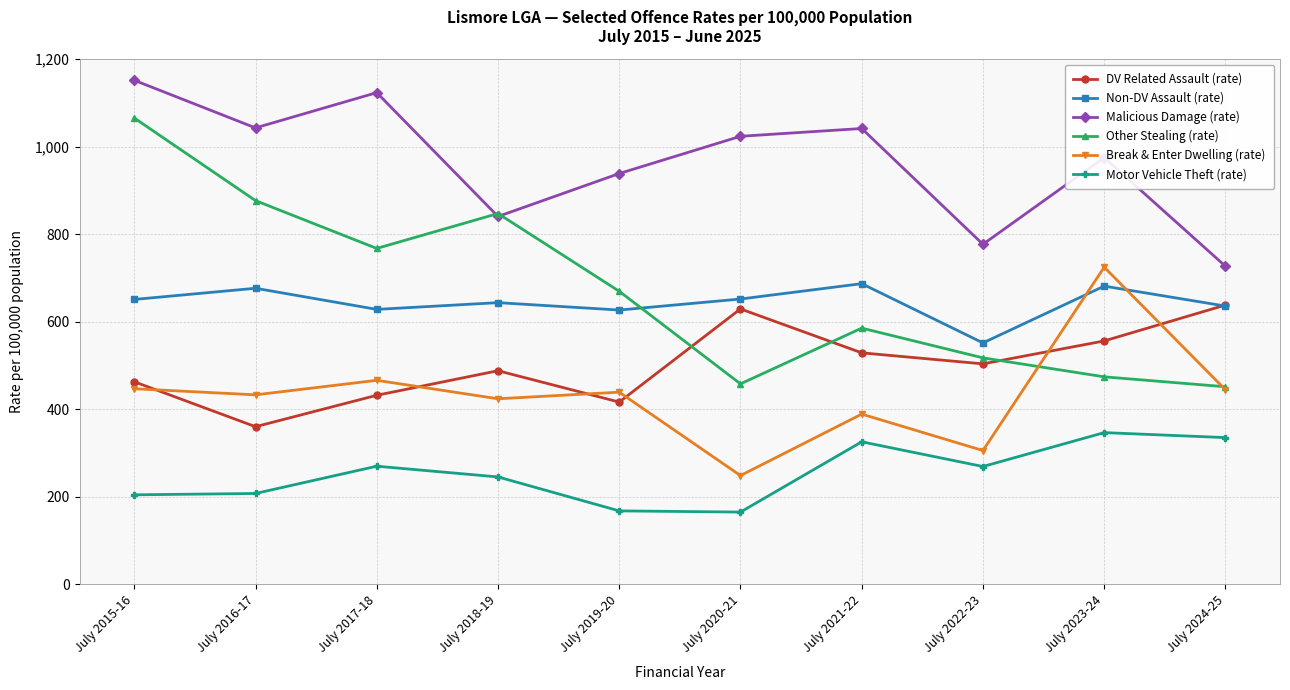

What is the lowest value of the Motor Vehicle Theft (rate) series?

164.6